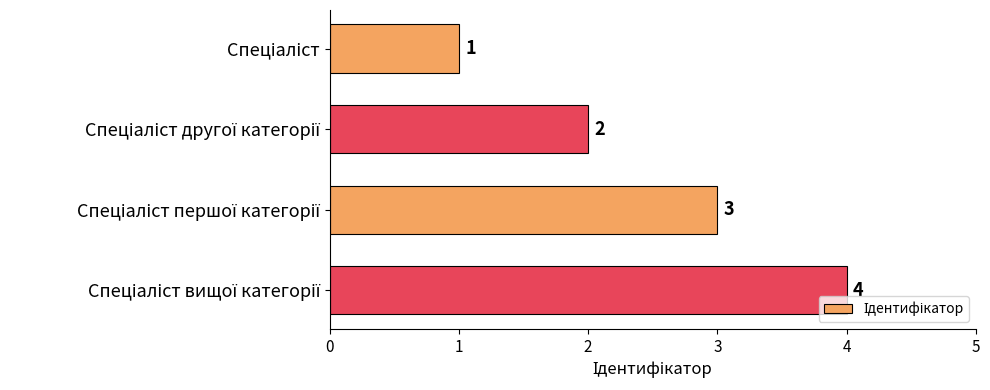

What is the value of the 4th bar from the top?

4